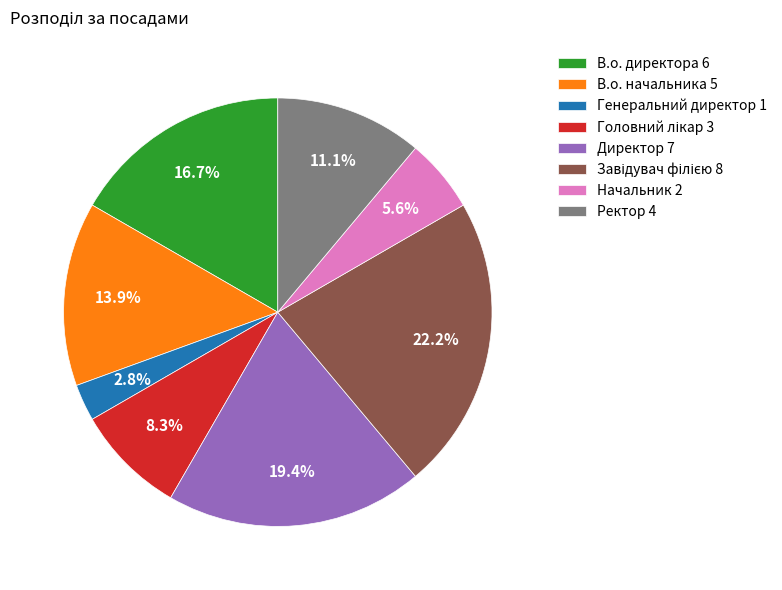

Do Директор 7 and В.о. директора 6 together represent more than half of the pie?

No